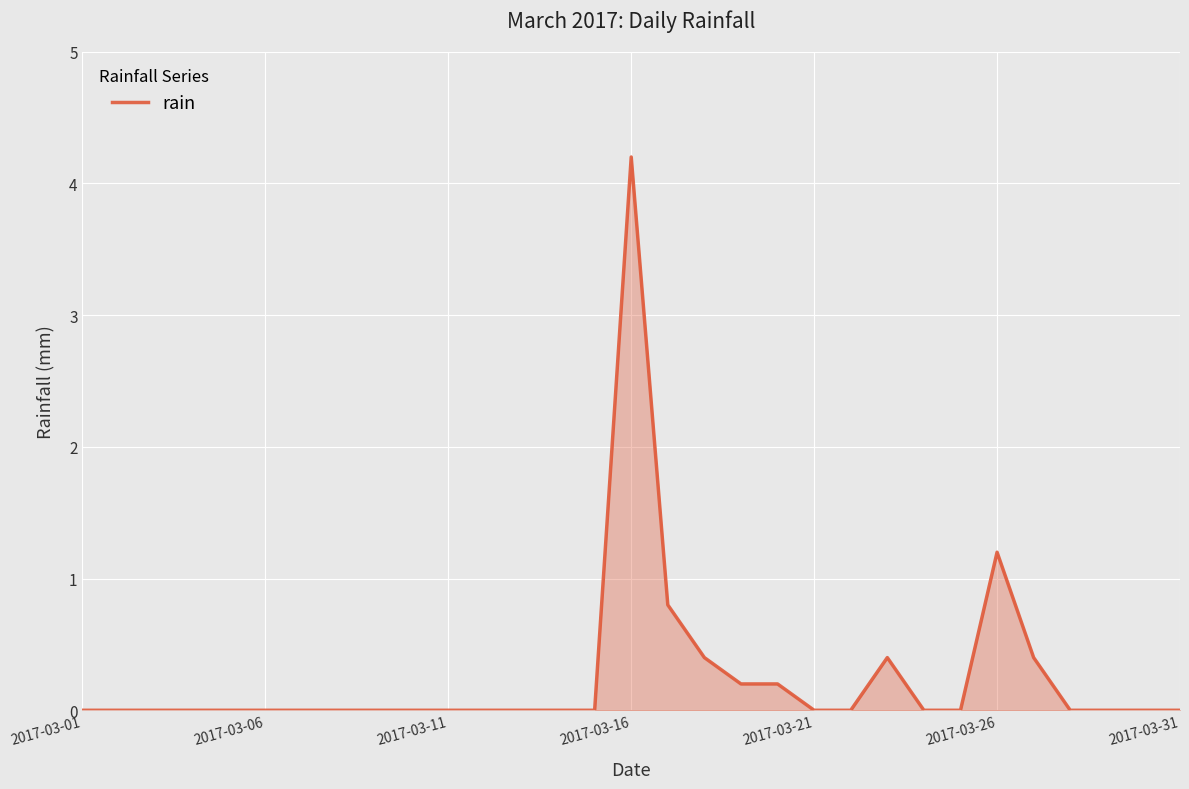

How many lines are shown in the chart?

1